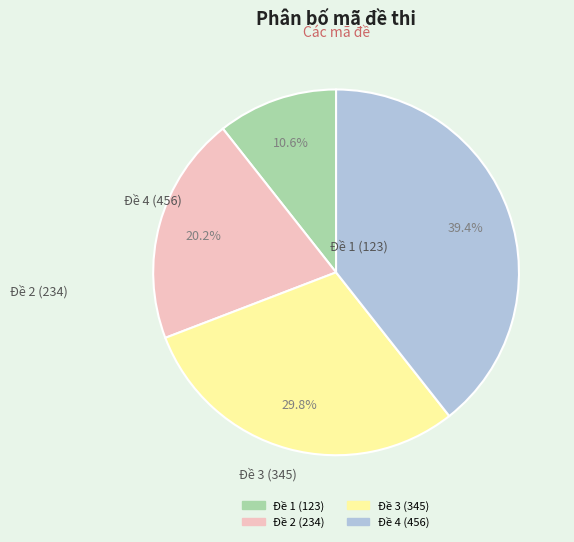

To the nearest percent, what is the difference between the largest and smallest slice percentages?

29%